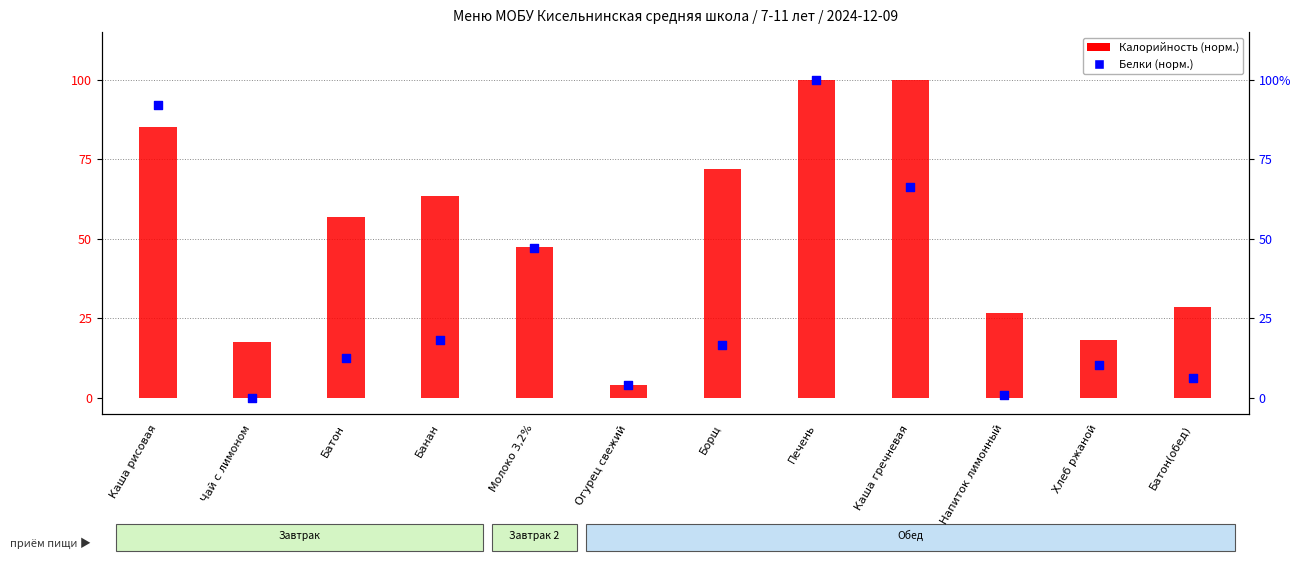

What are all the series names shown in the legend?

Калорийность (норм.), Белки (норм.)